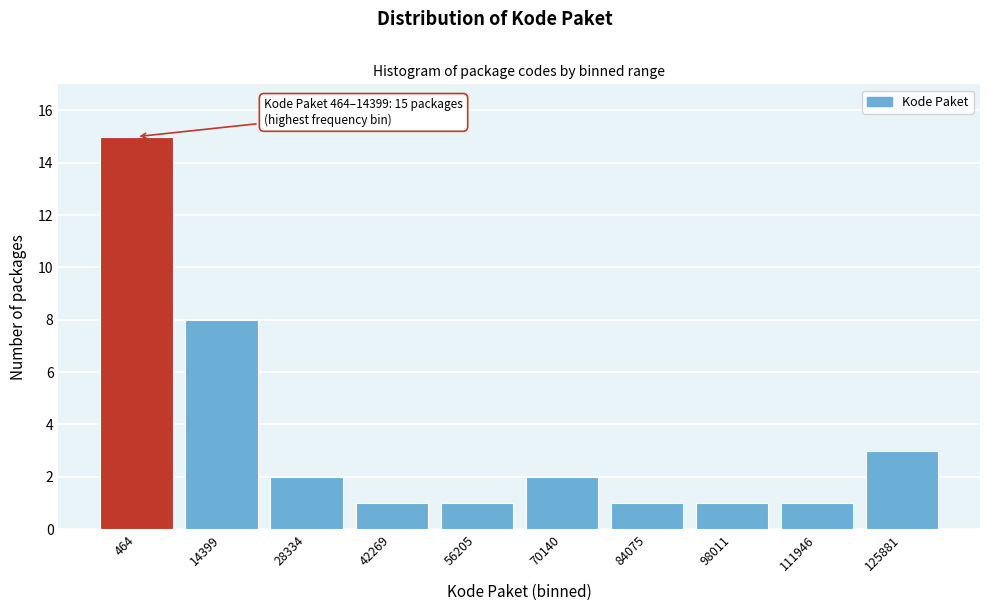

Reading left to right, extract all data points from this chart.

464=15	14399=8	28334=2	42269=1	56205=1	70140=2	84075=1	98011=1	111946=1	125881=3